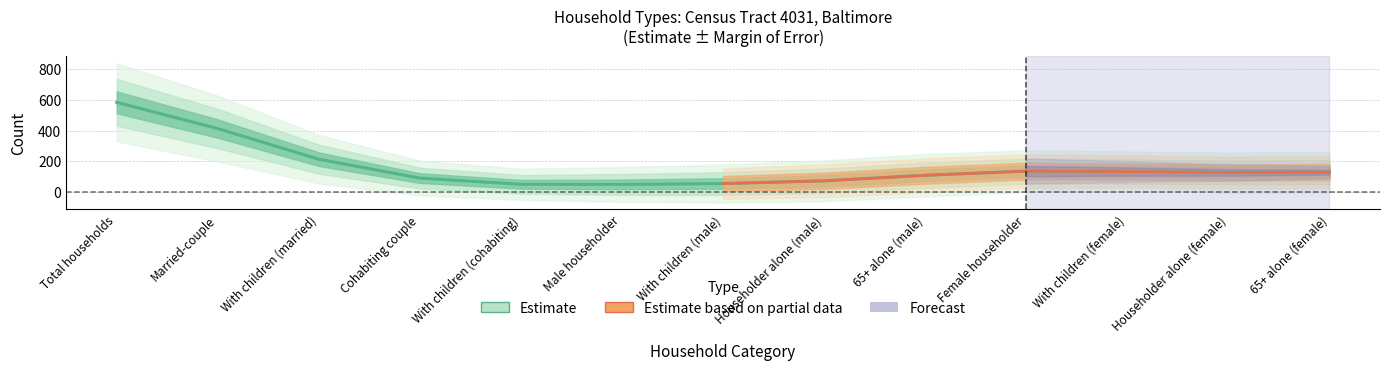

How many interior local valleys (lower than both neighbors) does the data have?

2